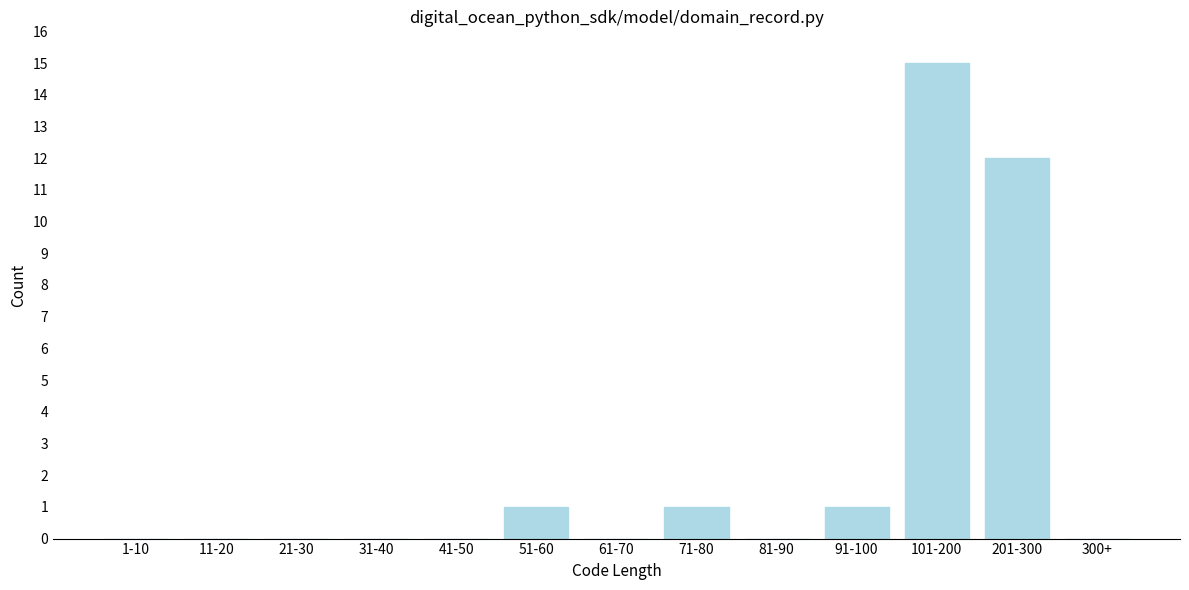

Reading left to right, list all the values displayed in this chart.

1-10=0	11-20=0	21-30=0	31-40=0	41-50=0	51-60=1	61-70=0	71-80=1	81-90=0	91-100=1	101-200=15	201-300=12	300+=0